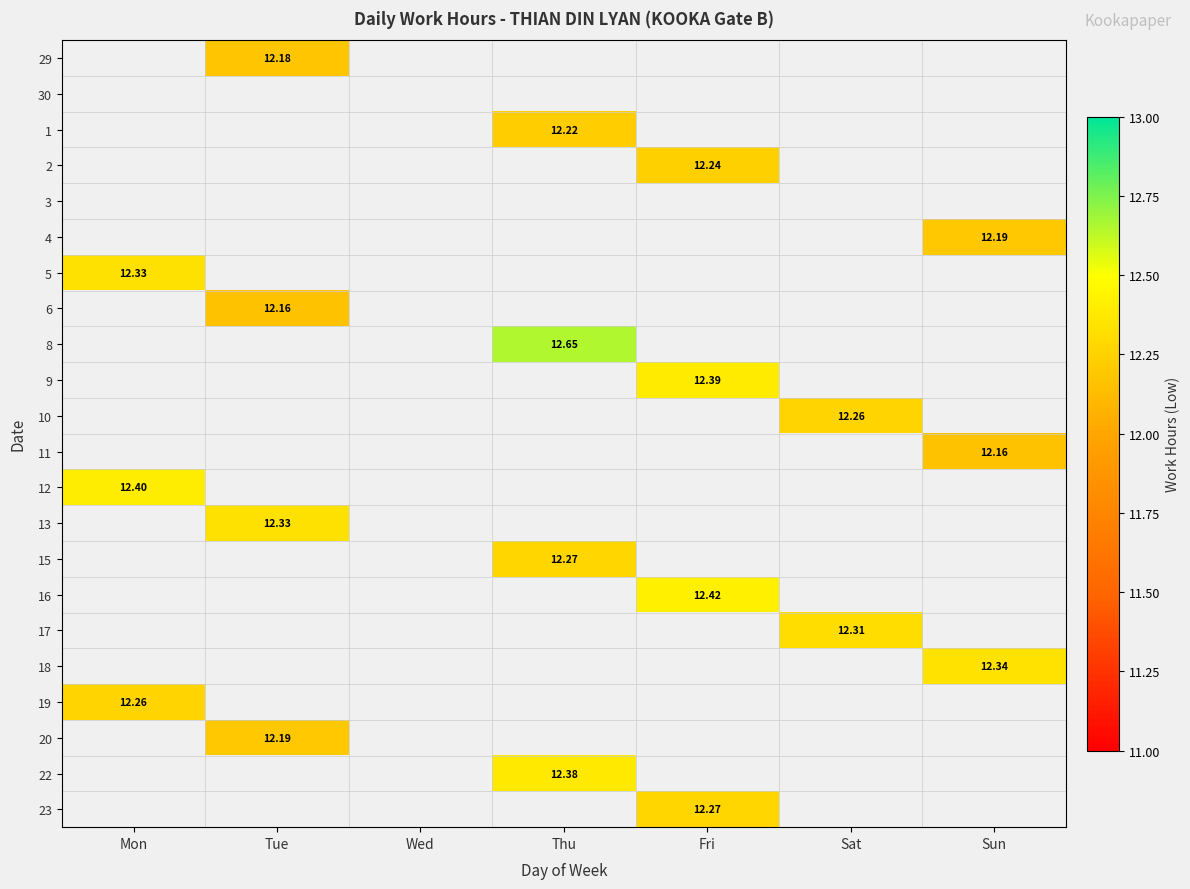

How many values in 9 are above zero?

1